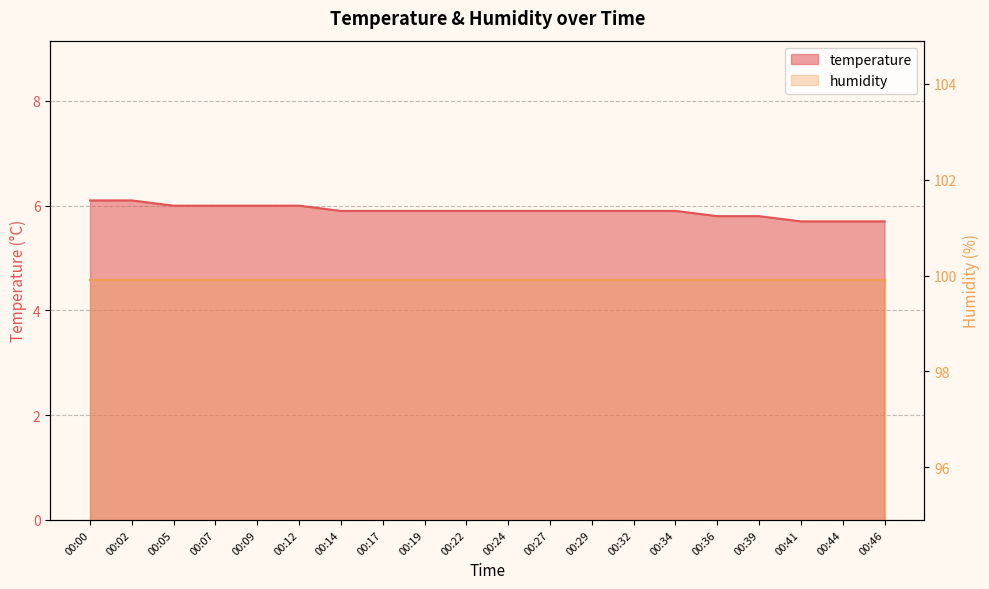

Where is the data nearest to the value 5?

00:41